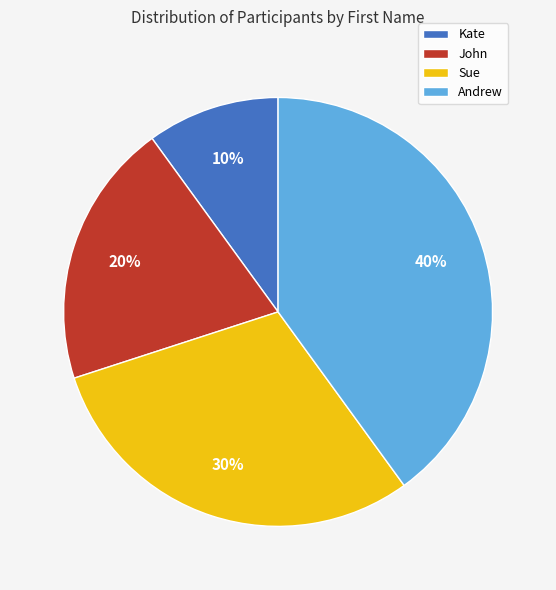

Which has a higher value, Andrew or Kate?

Andrew